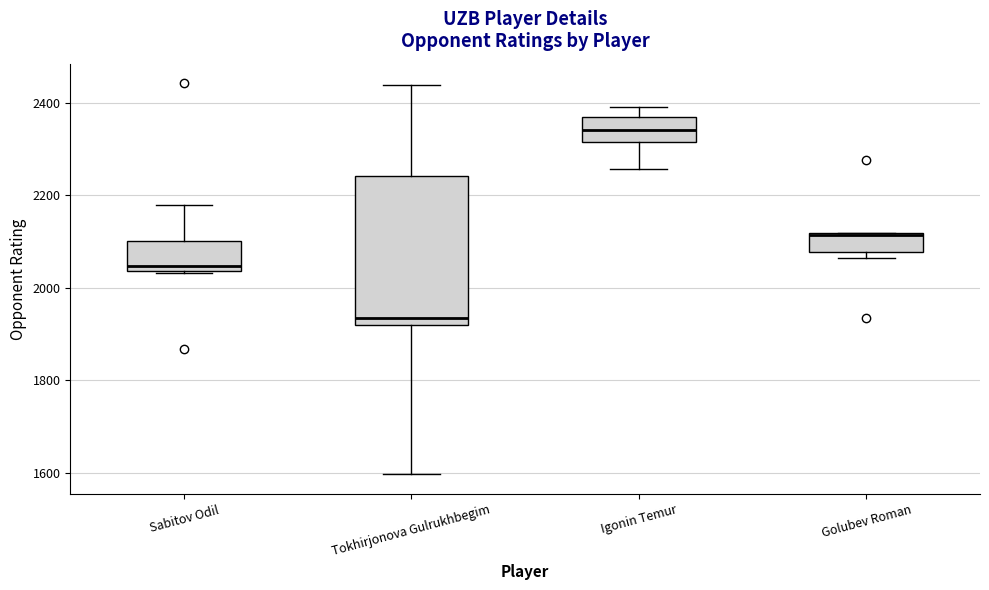

Which box's median line is the highest?

Igonin Temur